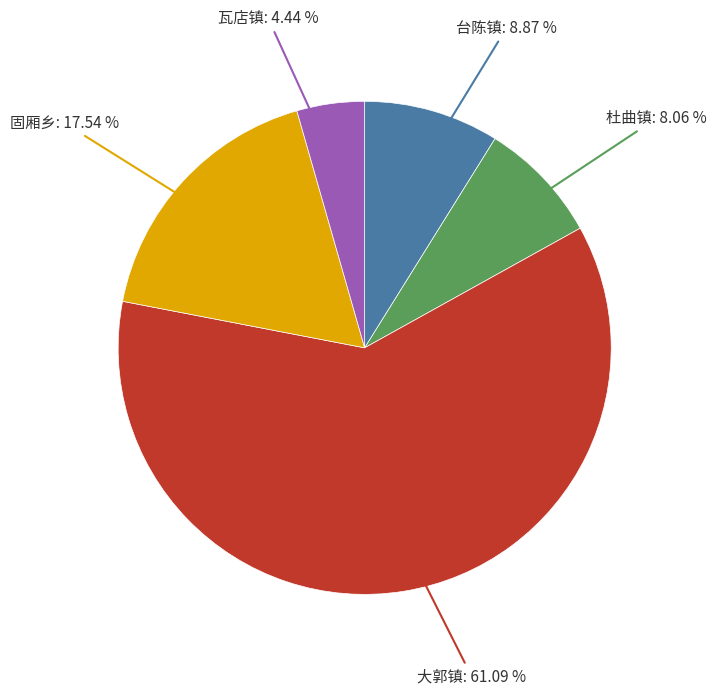

Is there any slice that represents more than half of the pie?

Yes